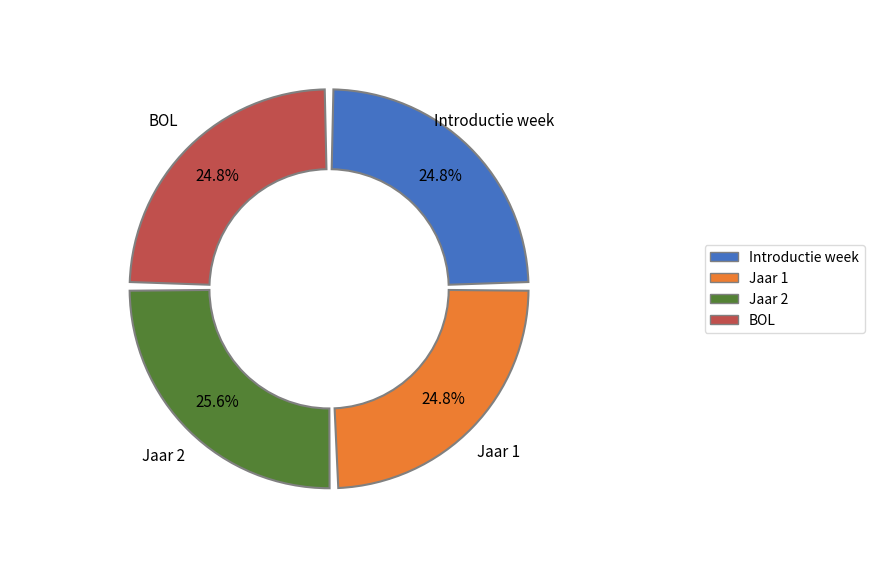

Does any single category account for the majority?

No